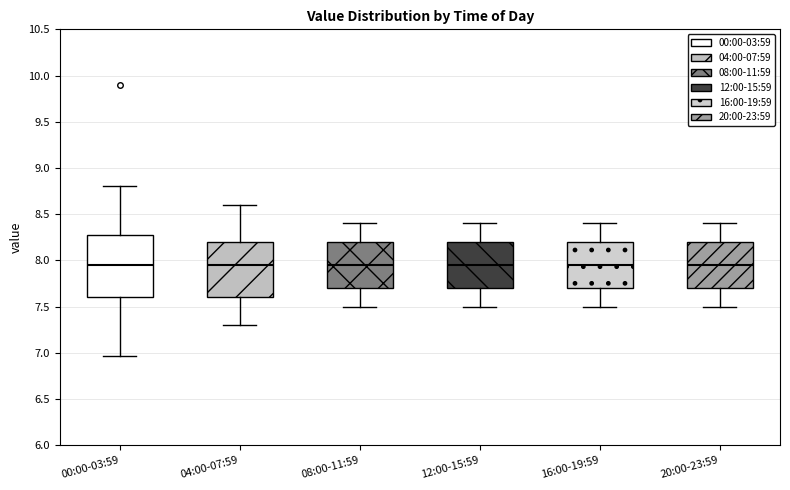

Which box is the tallest, from its lower edge to its upper edge?

00:00-03:59